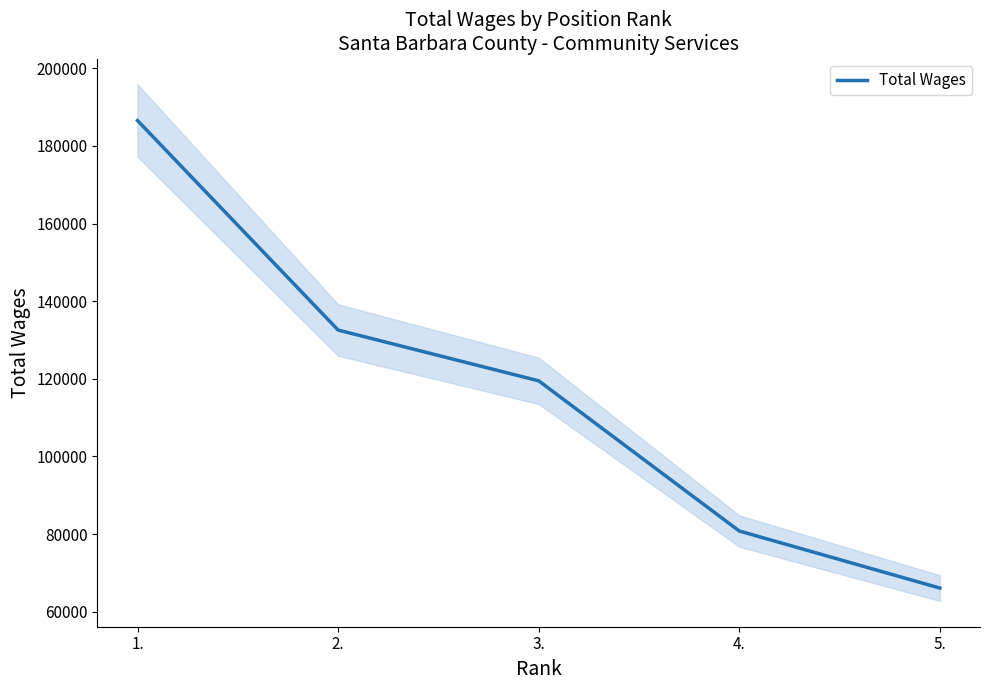

What is the difference between the maximum and minimum values?

120486